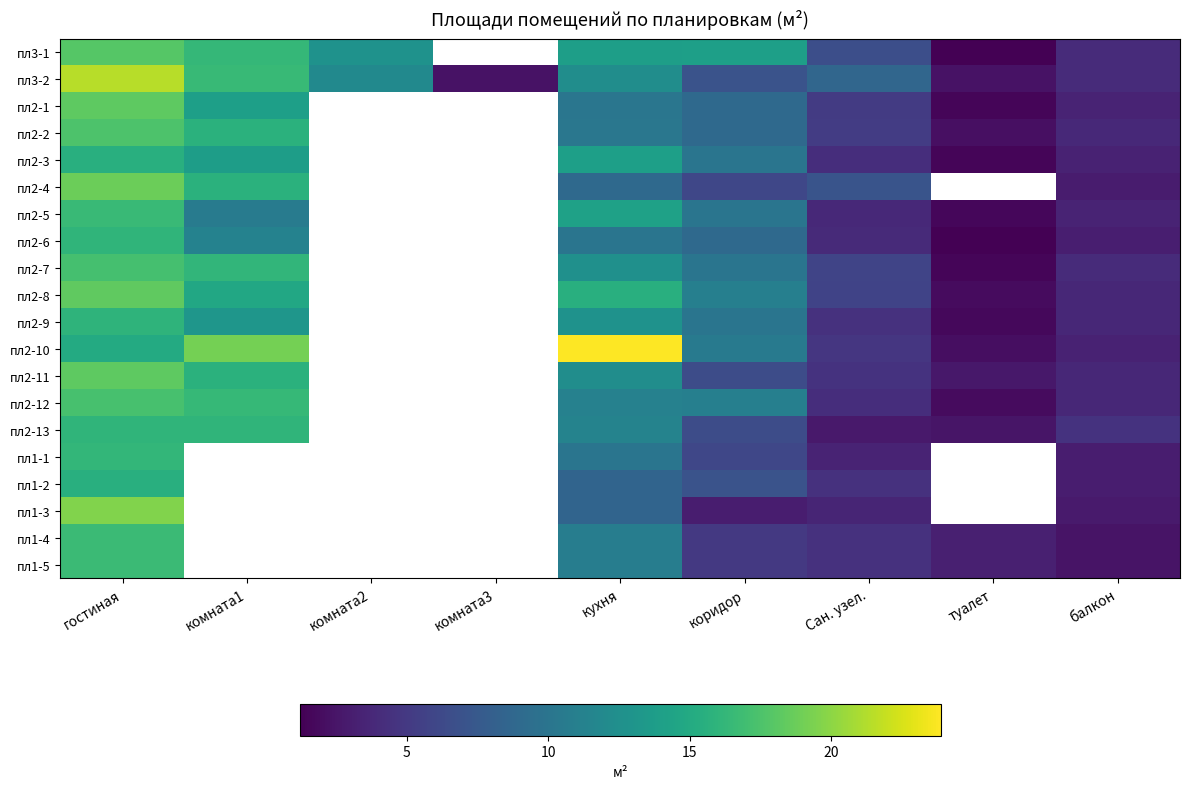

The пл1-5 series shows 7.4 at Сан. узел.. True or false?

False